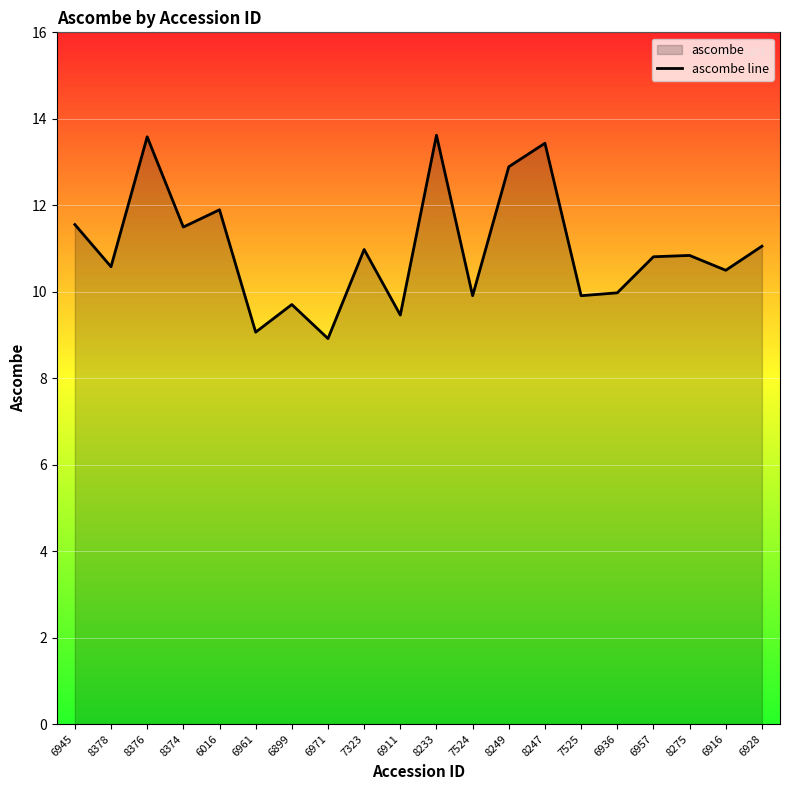

What is the label of the 14th point from the right?

6899